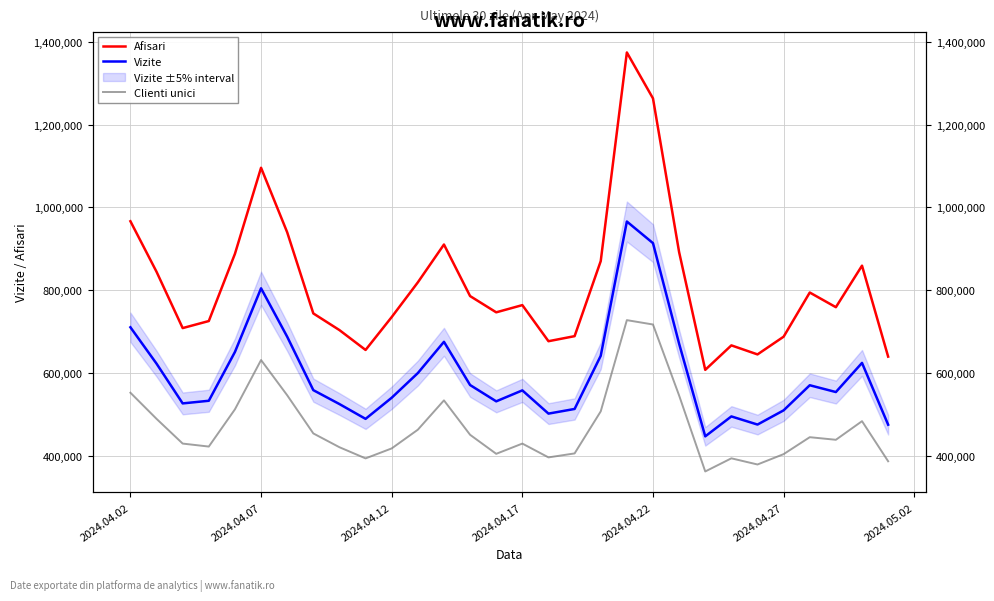

What is the greatest value displayed?

1374101